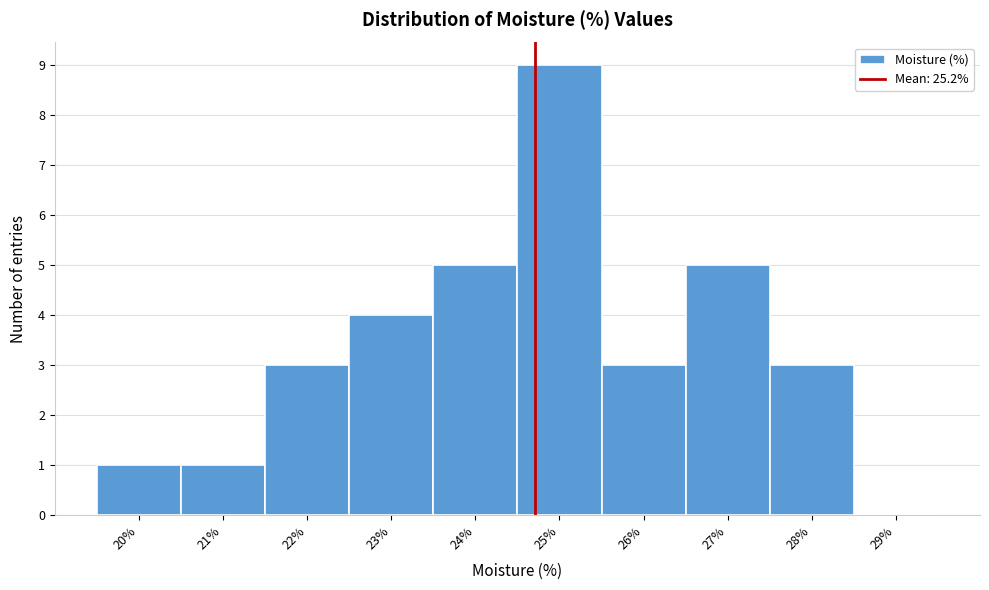

Reading left to right, extract all data points from this chart.

20%=1	21%=1	22%=3	23%=4	24%=5	25%=9	26%=3	27%=5	28%=3	29%=0